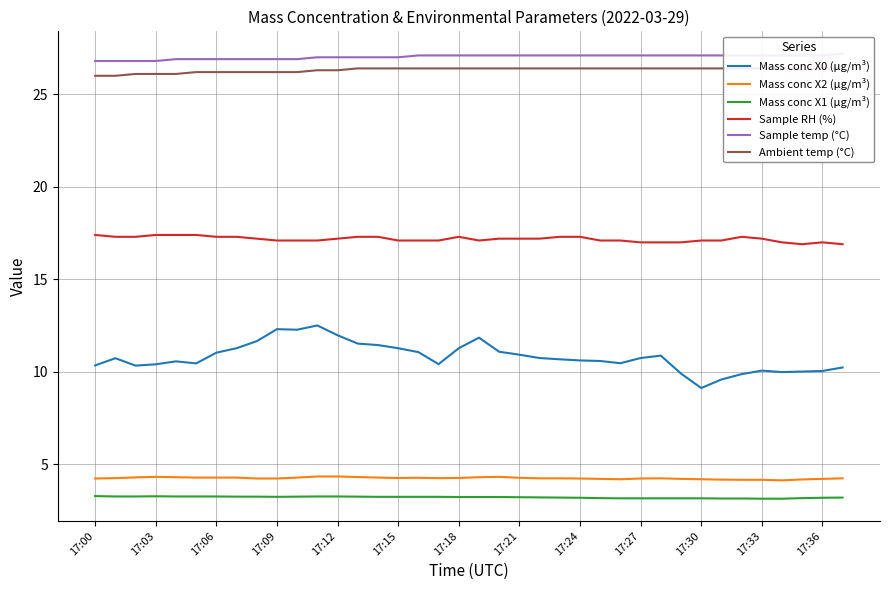

The value of Mass conc X2 (μg/m³) at 17:18 is 6.6. True or false?

False